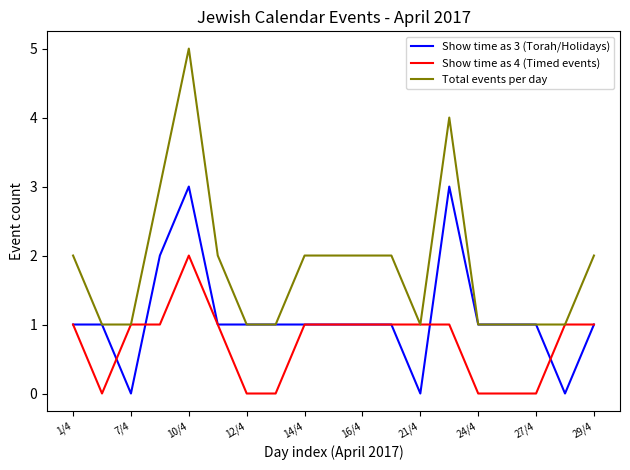

List the series in order of their peak value, lowest first.

Show time as 4 (Timed events), Show time as 3 (Torah/Holidays), Total events per day